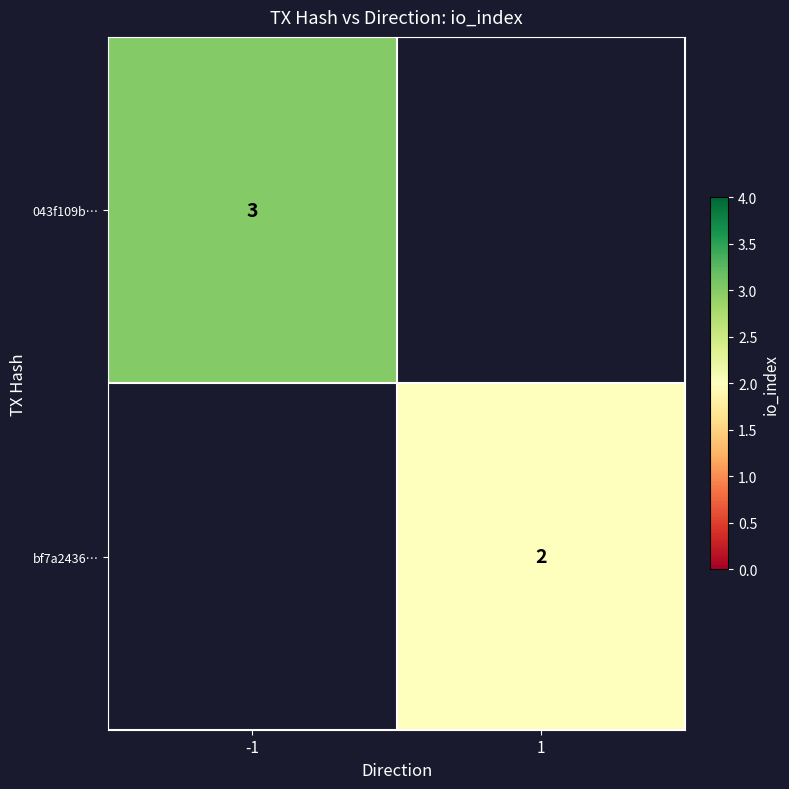

Is the value of 043f109b… at -1 greater than the value of bf7a2436… at 1?

Yes